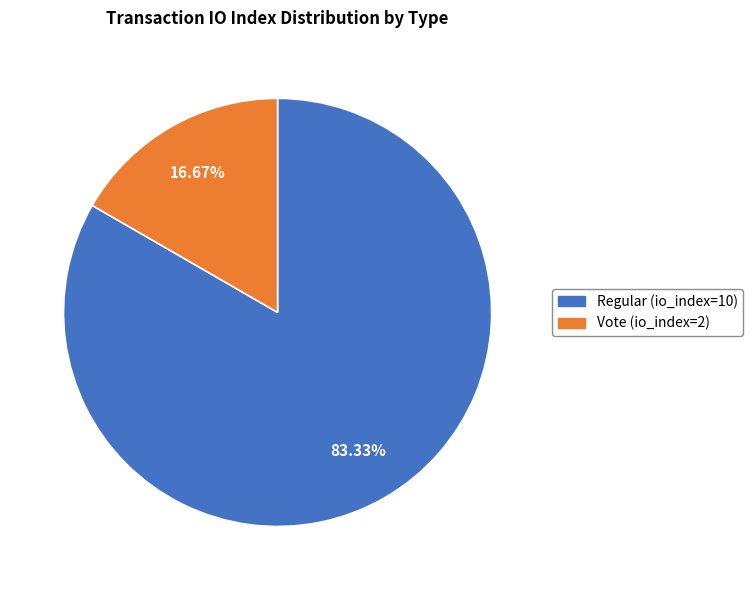

Which slice is the smallest?

Vote (io_index=2)